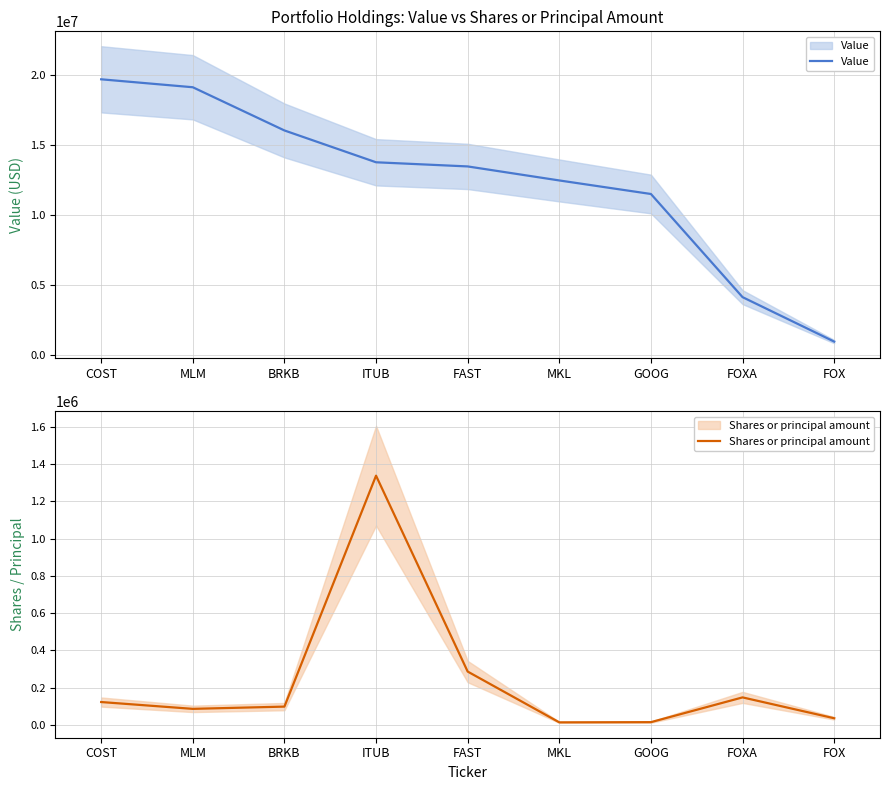

What is the label of the 4th point from the left?

ITUB